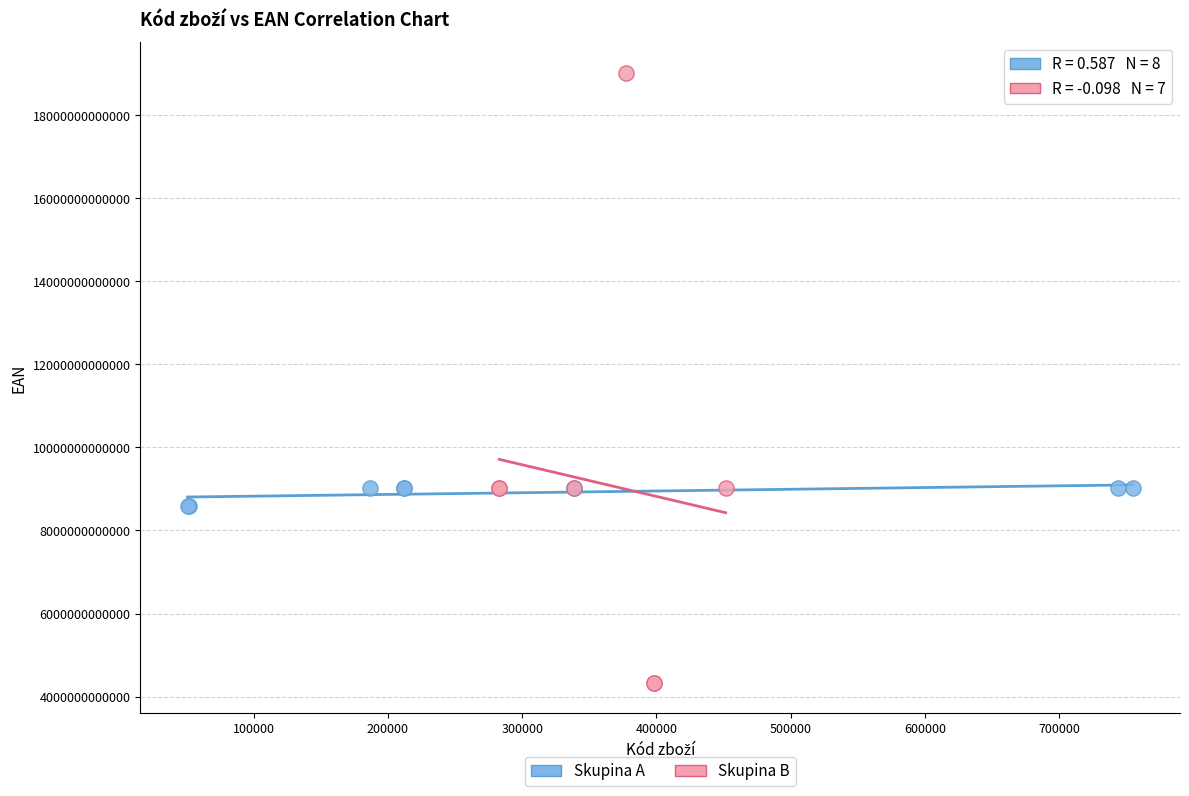

Which series reaches the maximum Y coordinate?

Skupina B